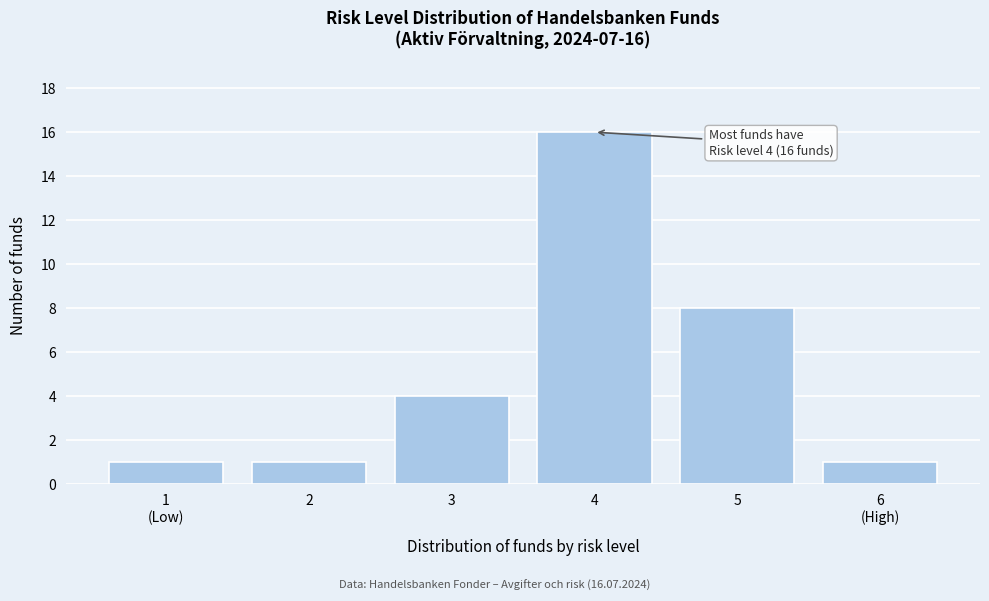

Reading left to right, what are all the values shown in this chart?

1	1	4	16	8	1